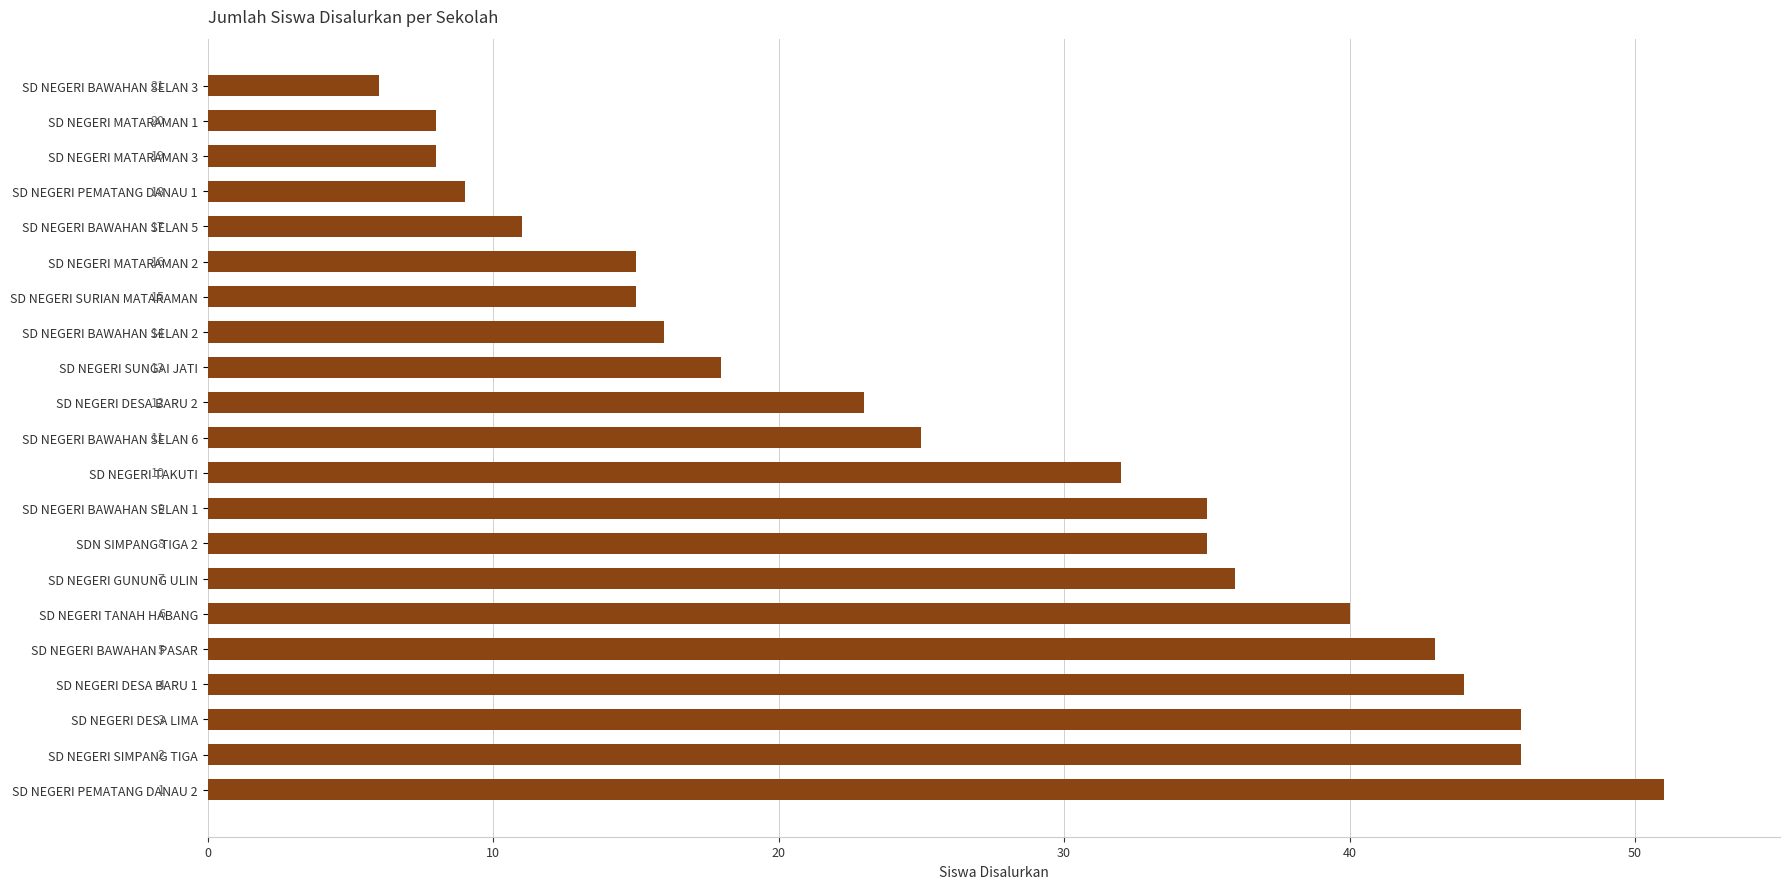

How many bars are there in total?

21